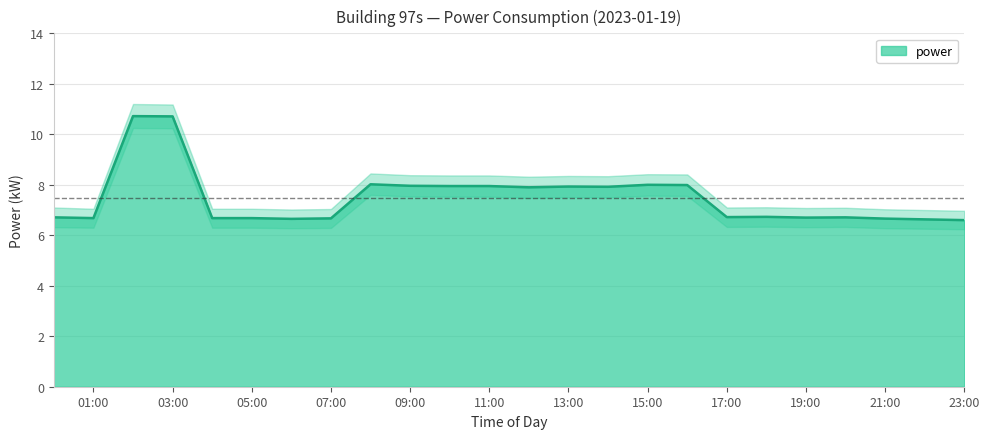

True or false: power_lower and power_upper cross at least once.

False